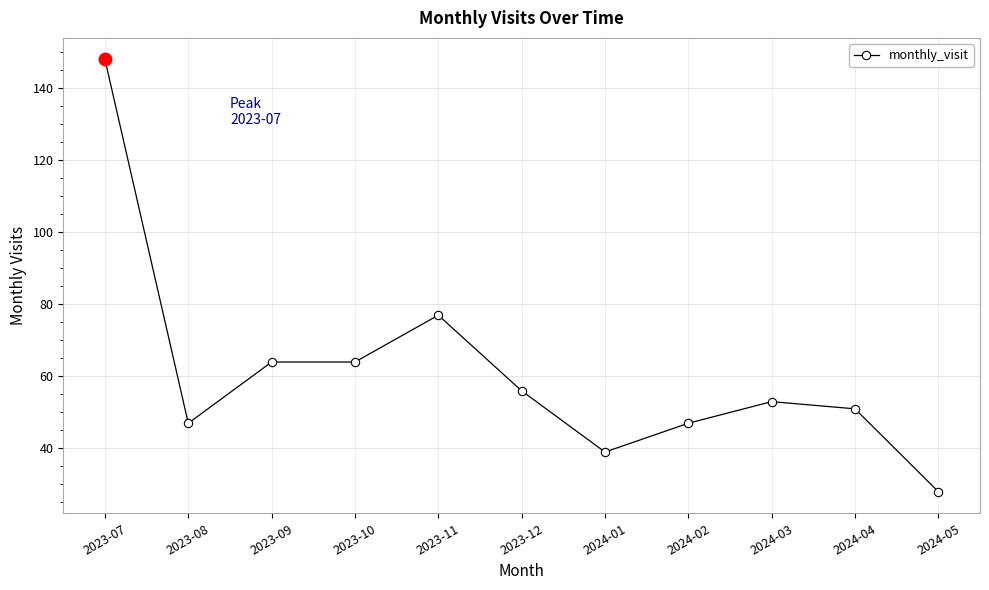

What is the label of the 3rd point from the left?

2023-09